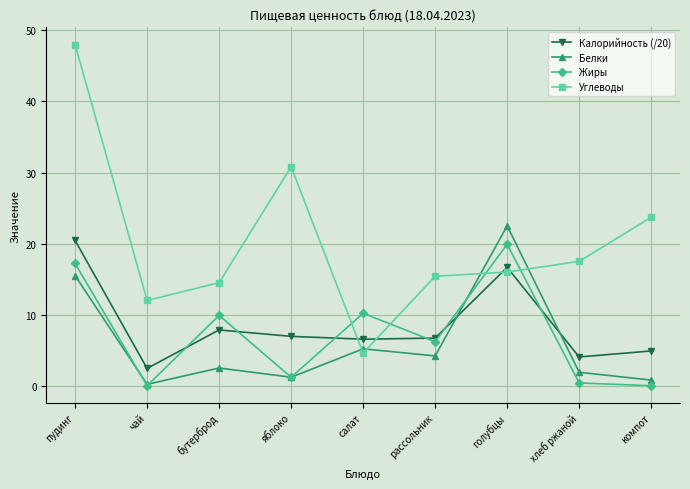

Which series has the largest range (max minus min)?

Углеводы